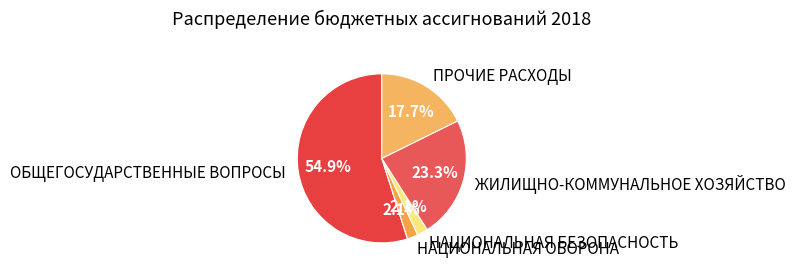

True or false: ЖИЛИЩНО-КОММУНАЛЬНОЕ ХОЗЯЙСТВО accounts for 33% of the total.

False